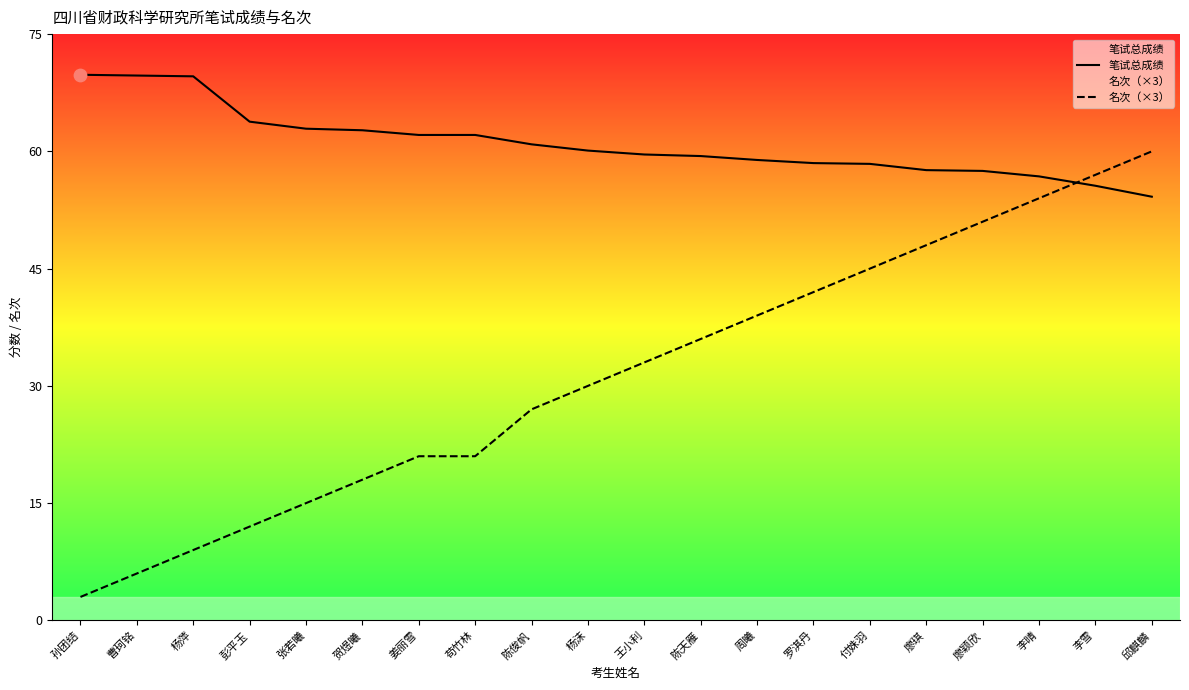

What is the total value across all series at 陈俊帆?

87.9